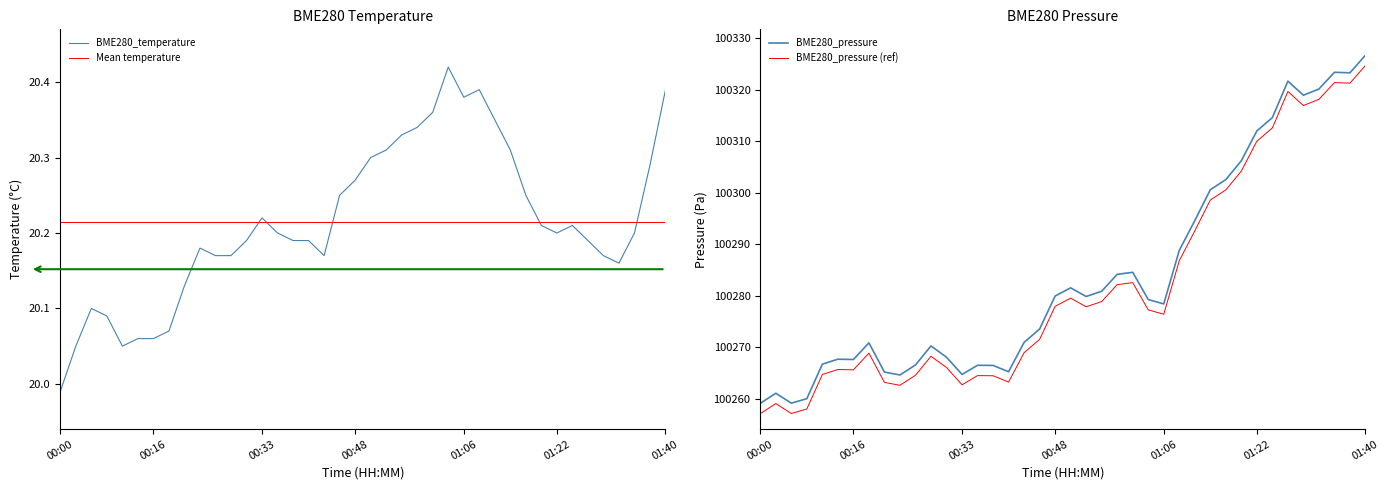

What is the sum of the BME280_temperature values at 01:14 and 00:19?

40.4